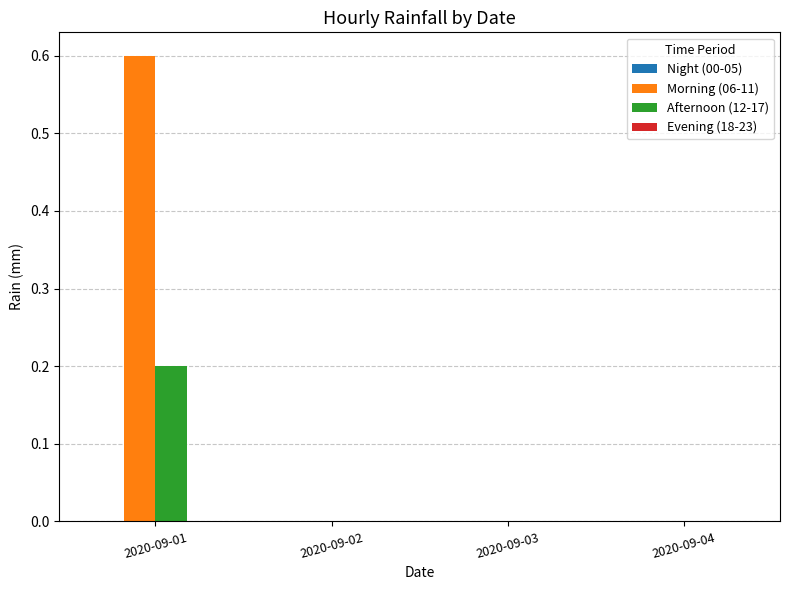

What is the highest value of the Morning (06-11) series?

0.6